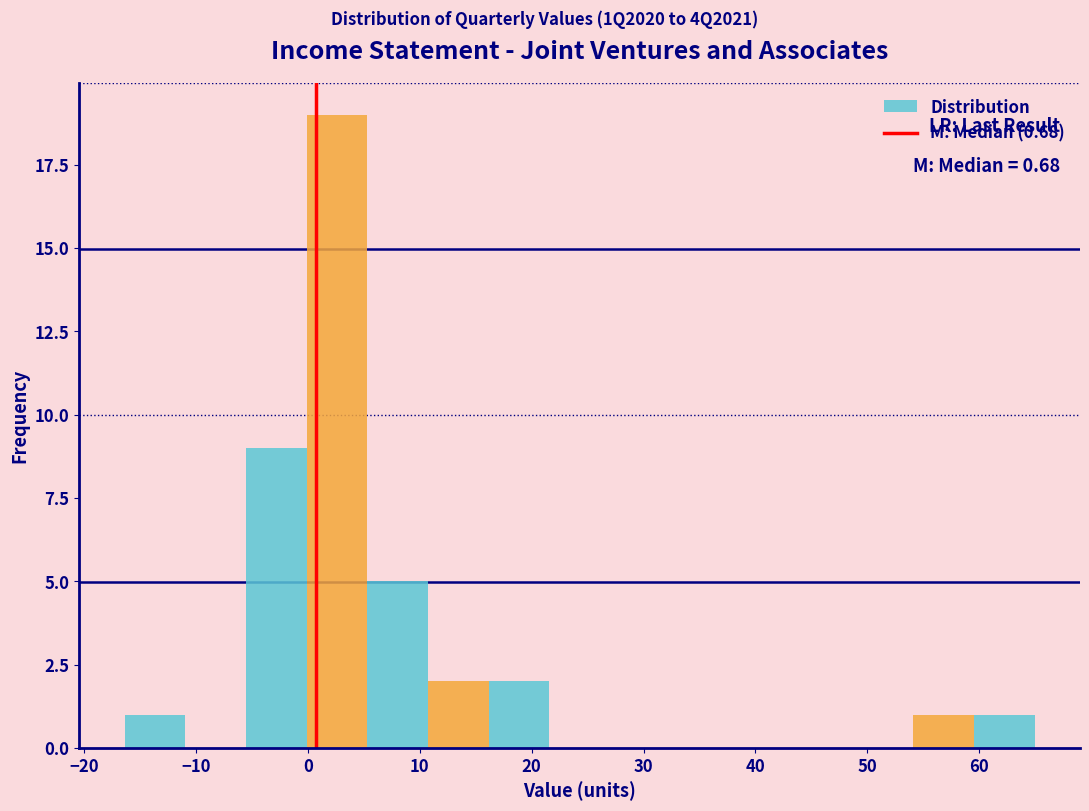

Over which range of the x-axis is the bar tallest?

0 to 5